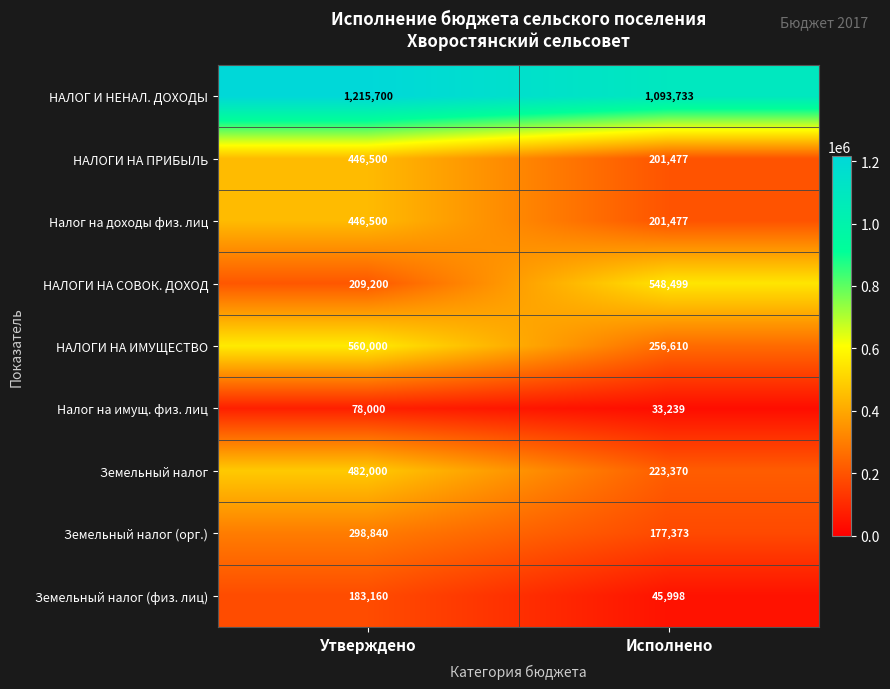

Is it true that Земельный налог (орг.) equals 298840 at Утверждено?

True